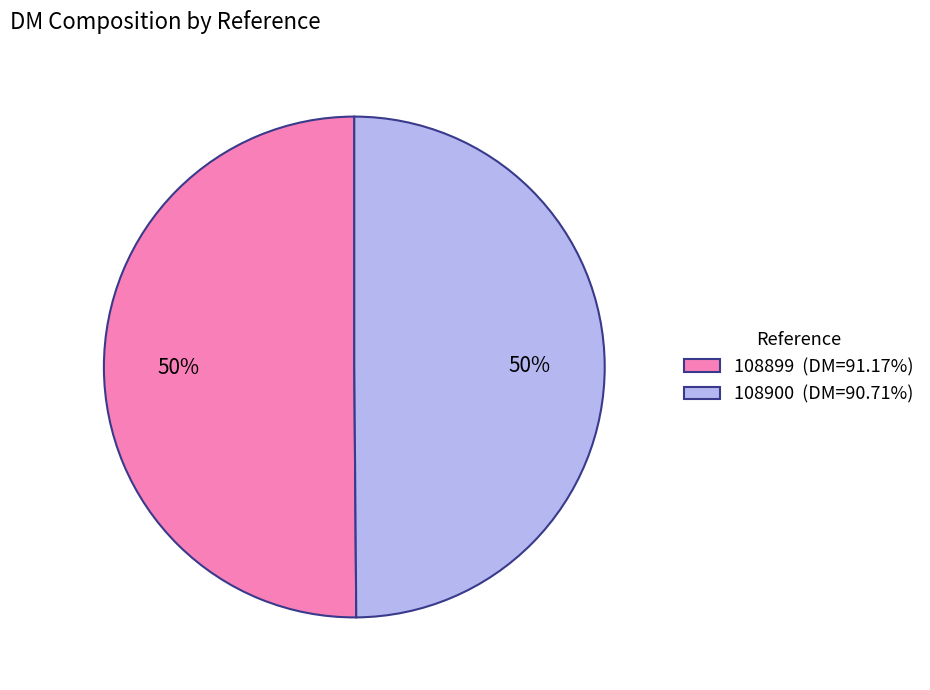

To the nearest percent, what is the combined percentage of 108899 (DM=91.17%) and 108900 (DM=90.71%)?

100%